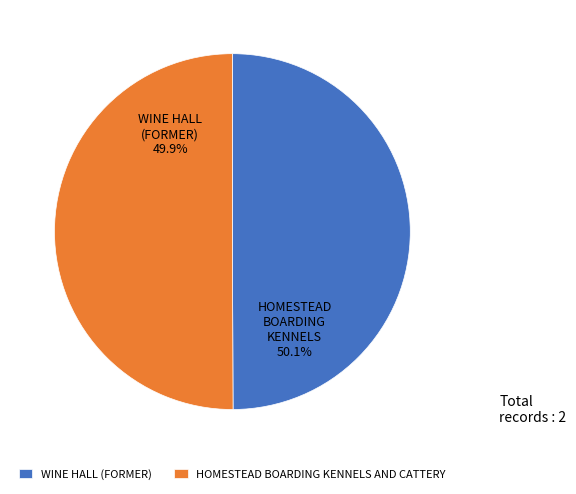

Rank the categories by value from lowest to highest.

WINE HALL (FORMER), HOMESTEAD BOARDING KENNELS AND CATTERY